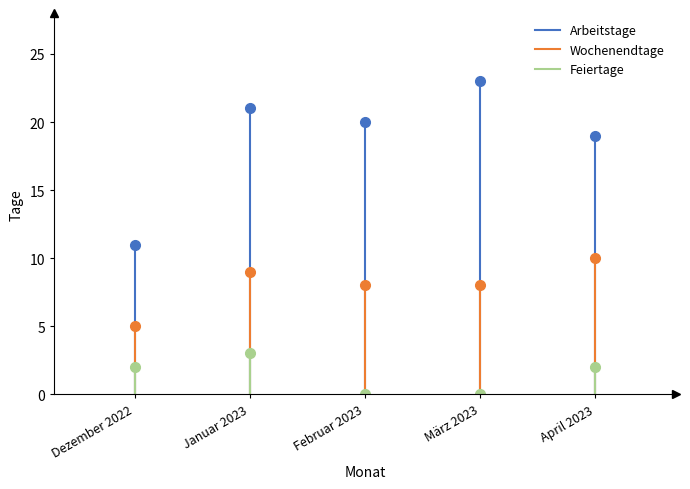

The value of Arbeitstage at Dezember 2022 is -7. True or false?

False